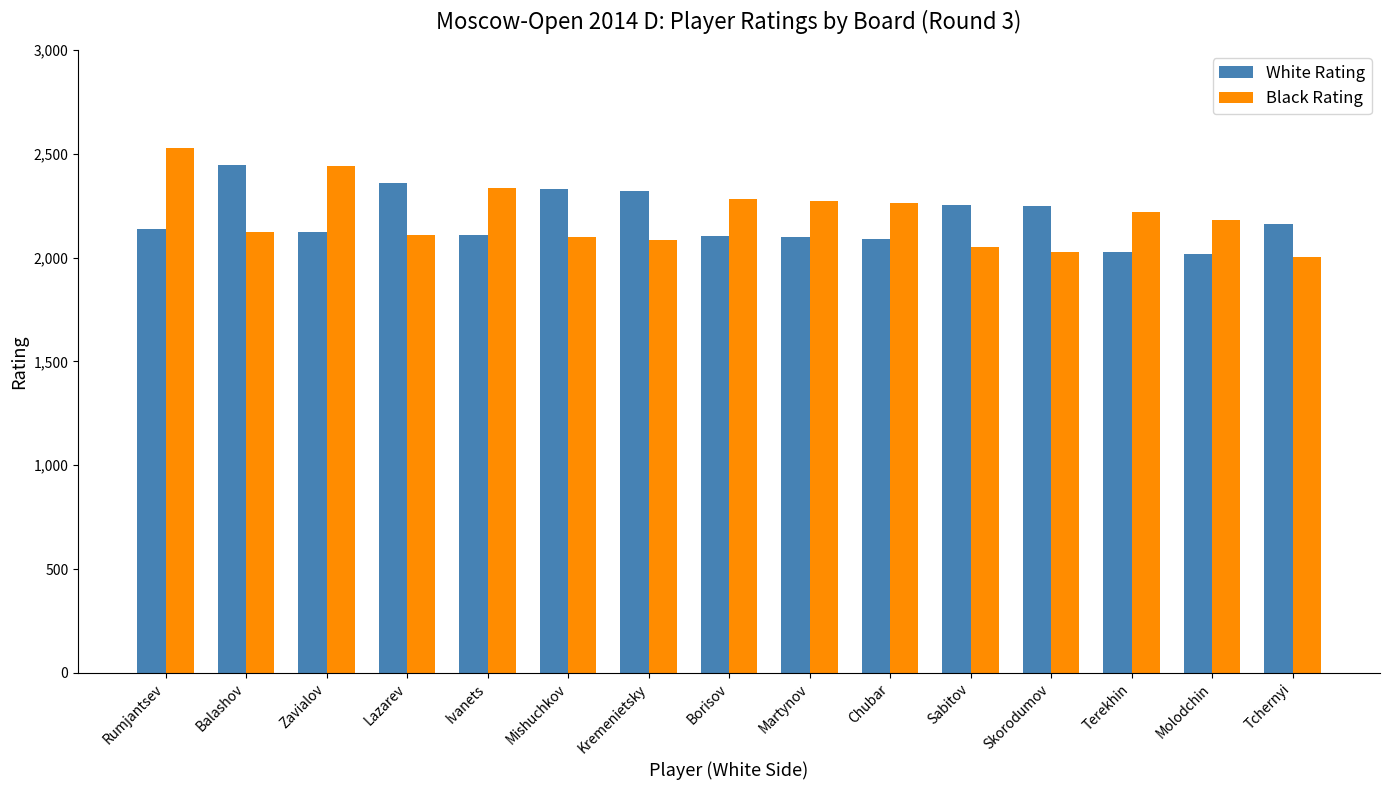

True or false: Black Rating has a value of 2274 at Martynov.

True